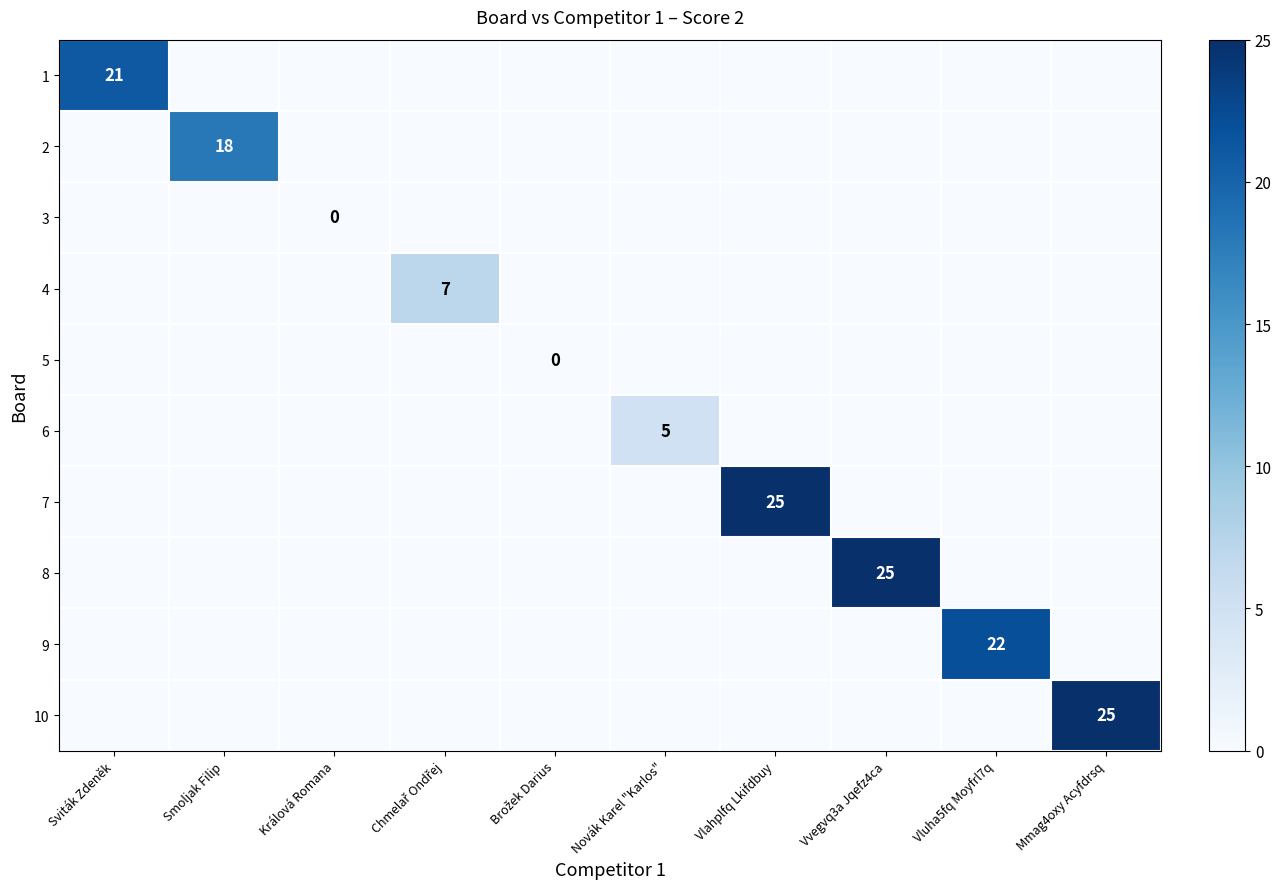

What is the spread (max minus min) of values at Sviták Zdeněk?

21